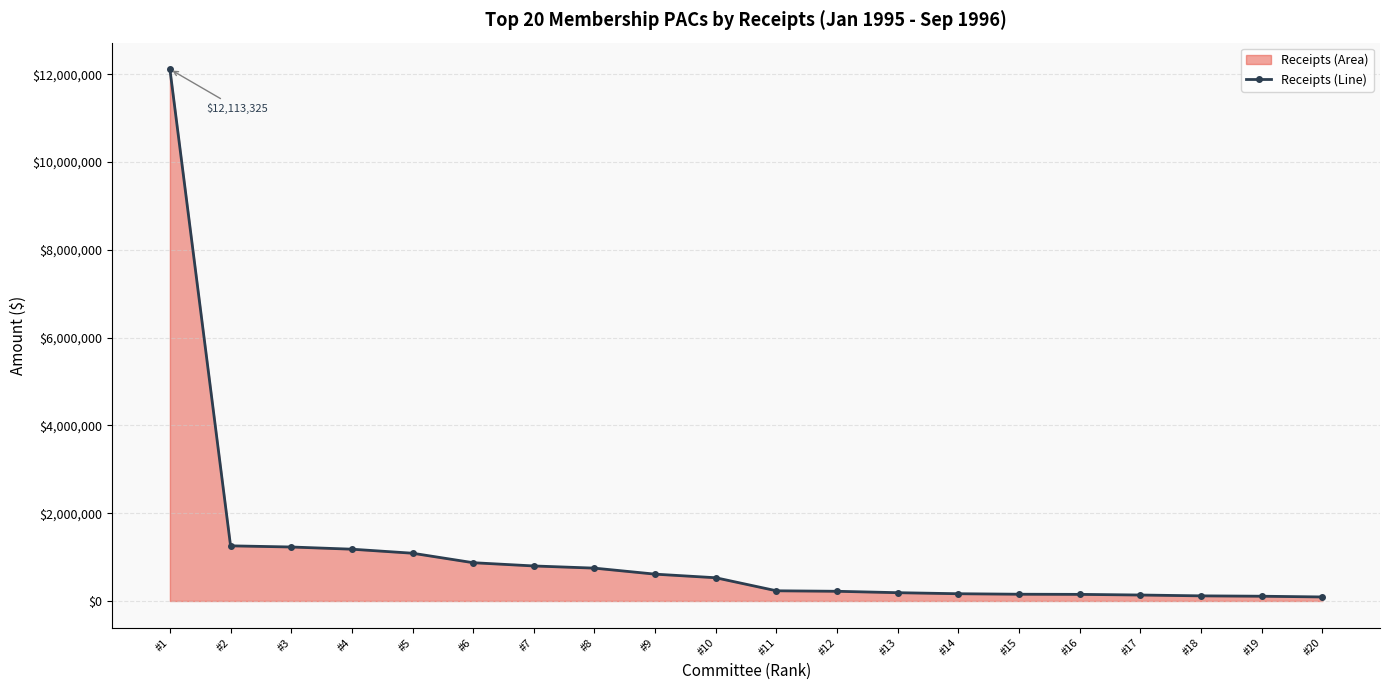

The chart shows a value of 529148 at #10. True or false?

True